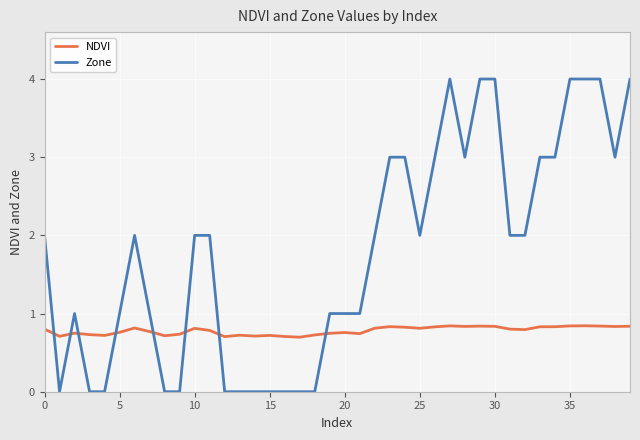

How many lines are shown in the chart?

2